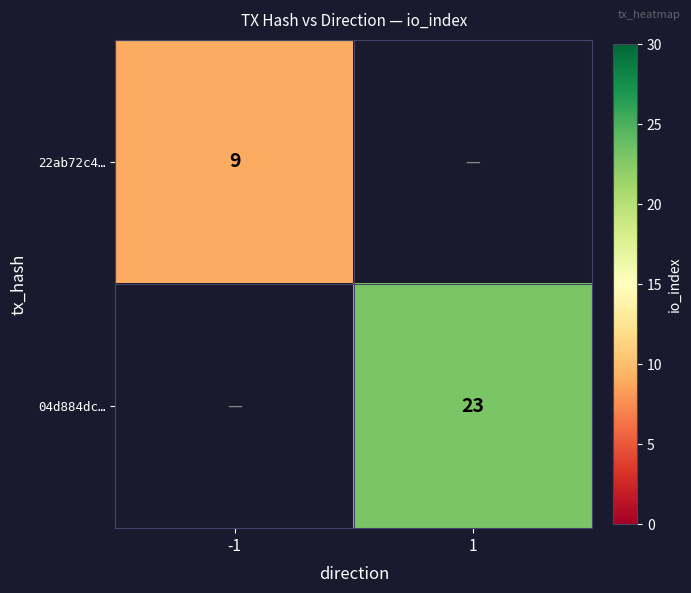

The 04d884dc… series shows 23 at 1. True or false?

True